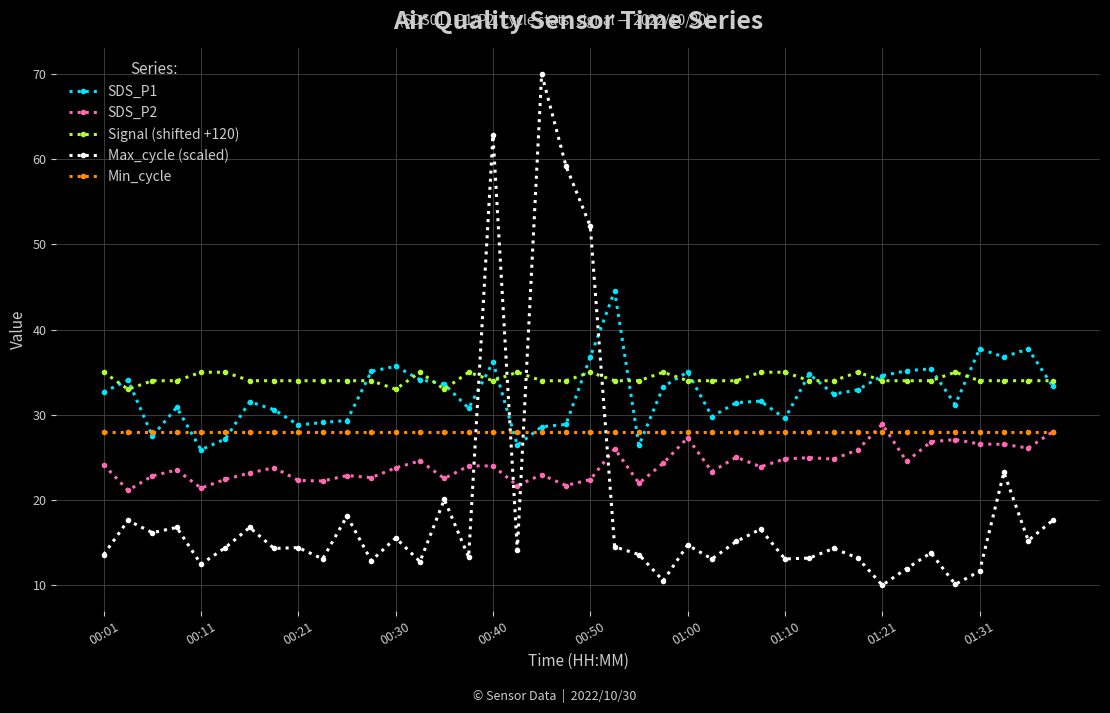

True or false: Signal (shifted +120) and SDS_P2 cross at least once.

False